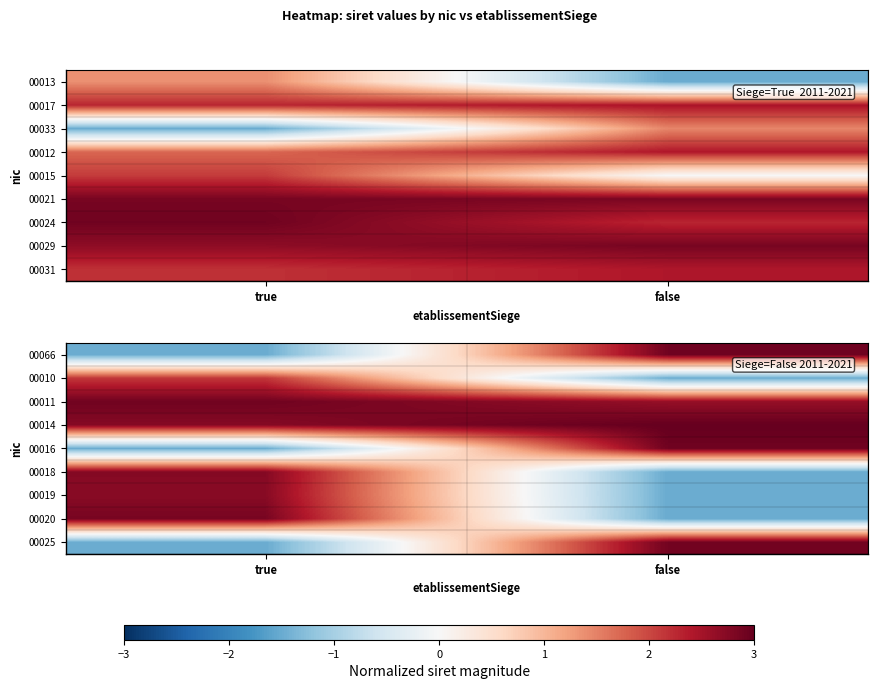

Is it true that 00066 equals -1.5 at true?

True